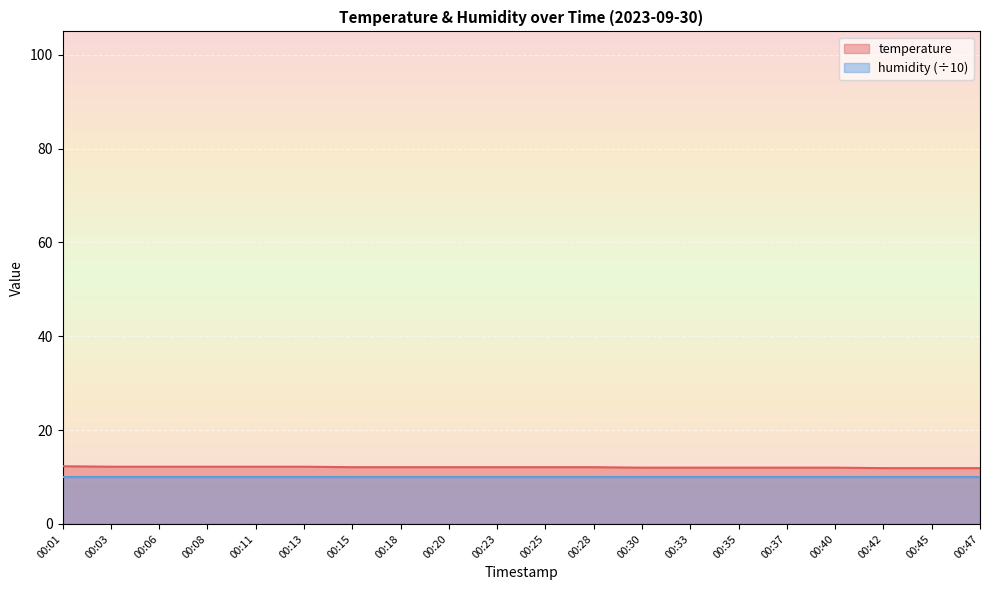

Which category has the lowest value across all series?

00:42